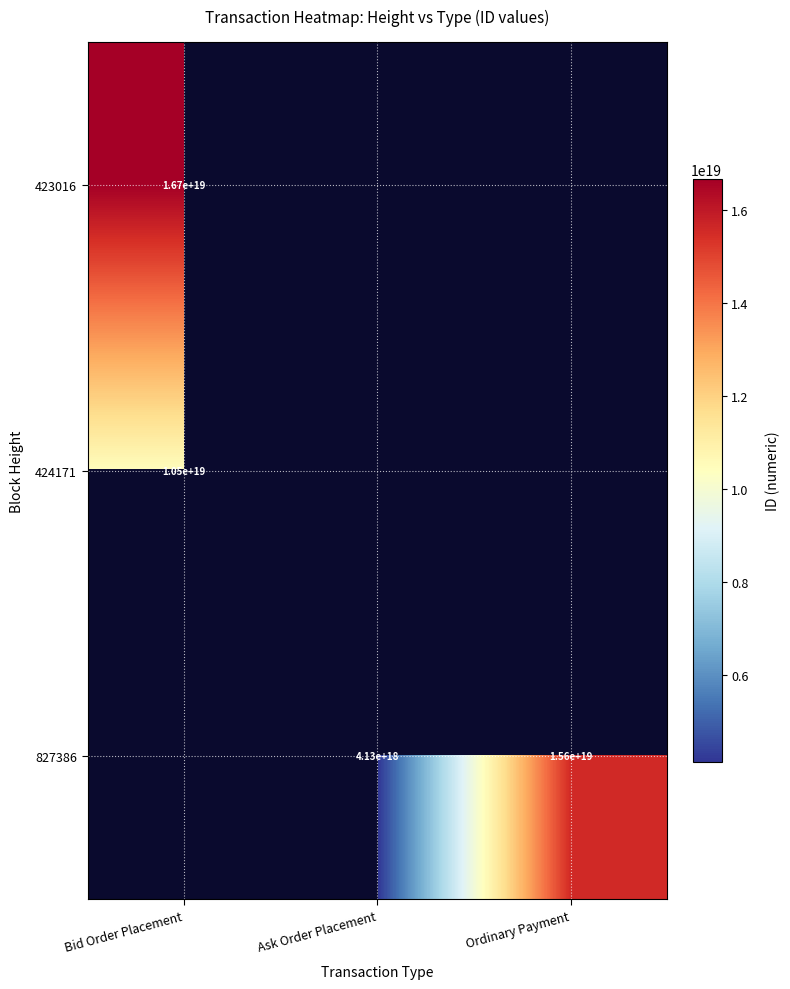

True or false: 827386 has a value of 7222015386469444608 at Ask Order Placement.

False